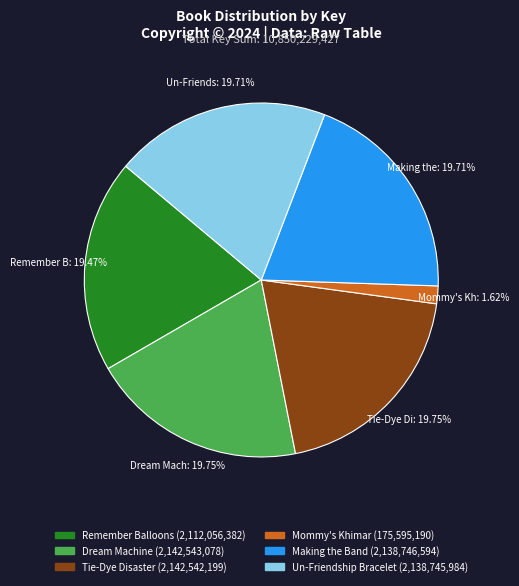

What is the ratio of the value at Un-Friendship Bracelet to the value at Mommy's Khimar?

12.2